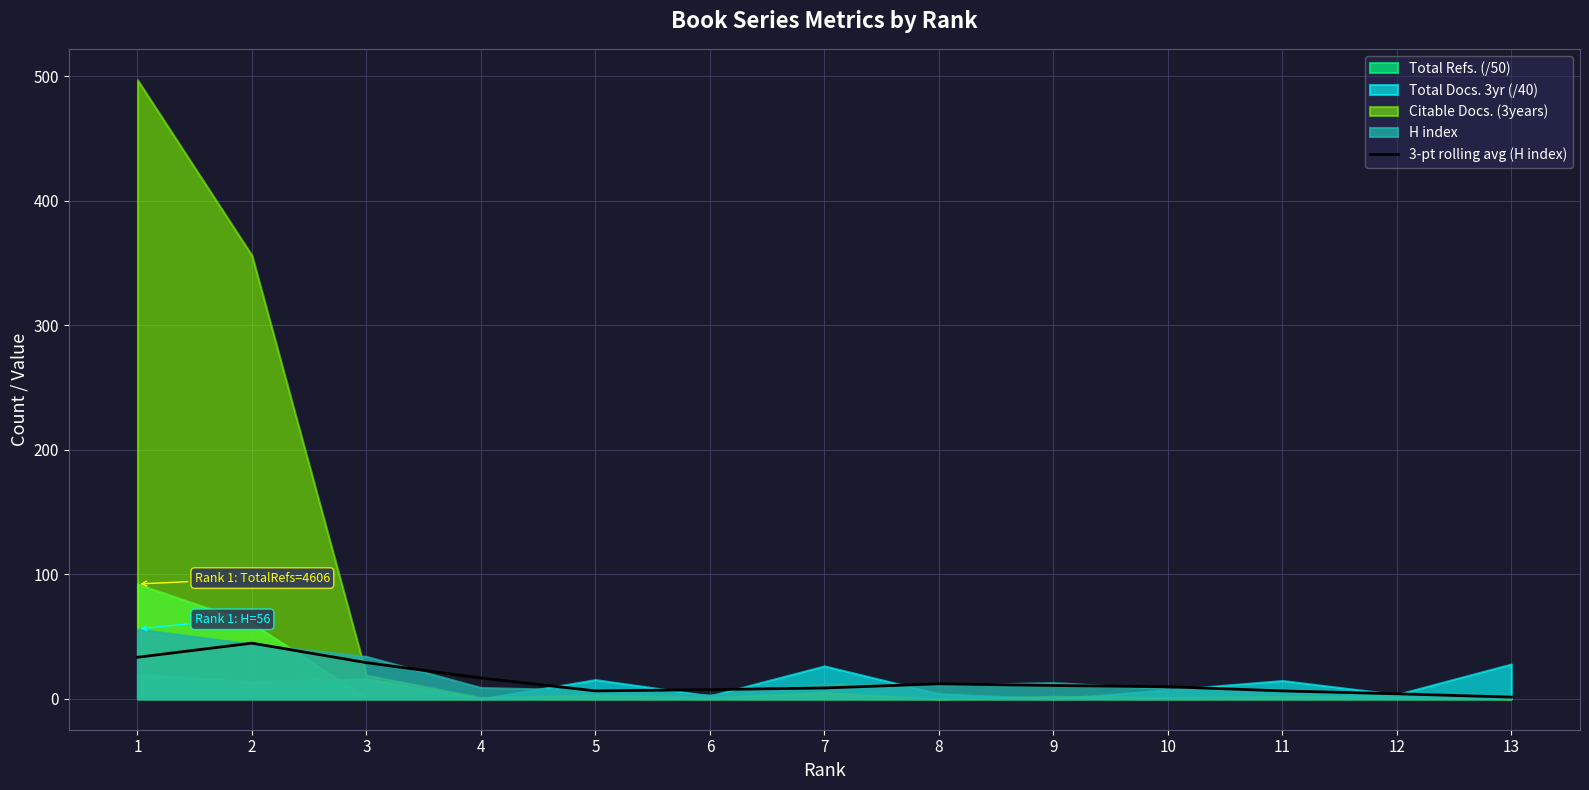

What is the sum of the values at 13 and 5?

7.7